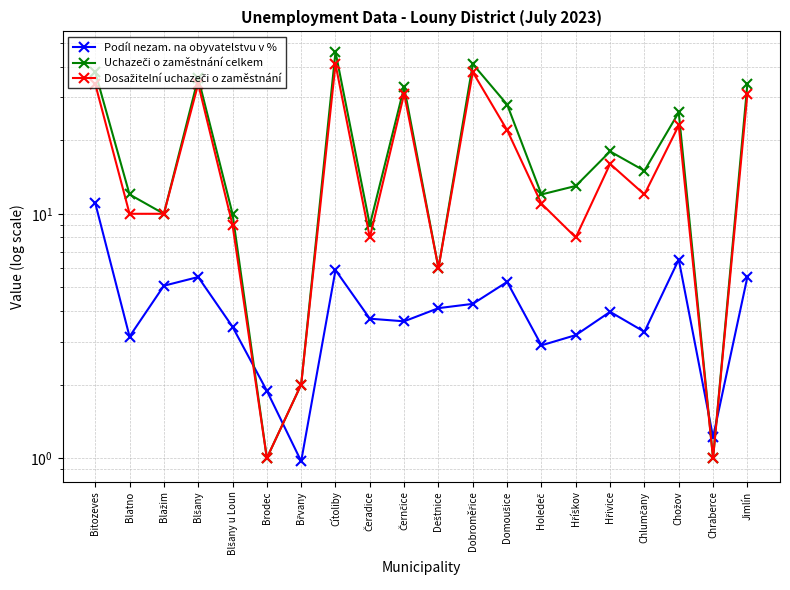

Where is the first local maximum for Podíl nezam. na obyvatelstvu v %?

Blšany